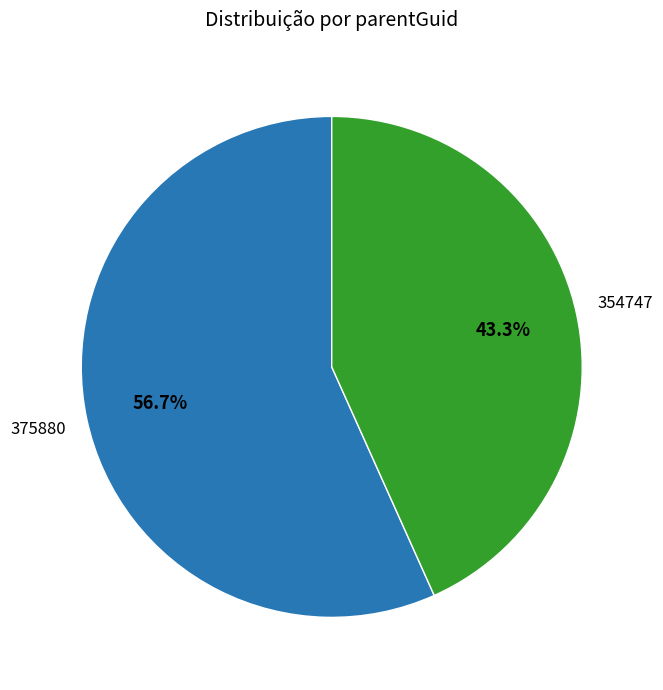

Which category has the biggest portion of the pie?

375880